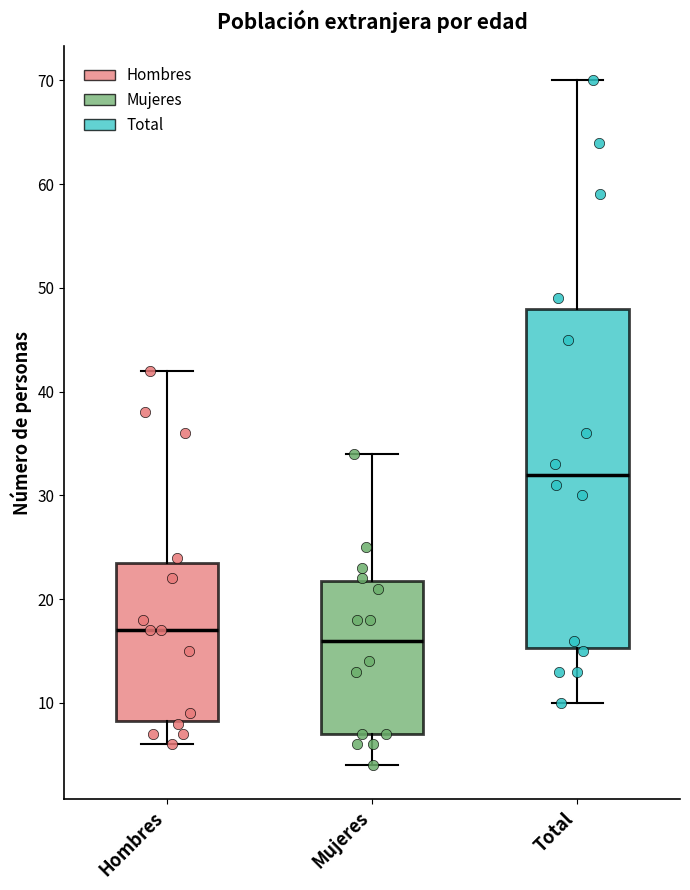

Reading left to right, read every box against the y-axis: the position of its median line, the range the box covers, and the ends of its whiskers. The values are not printed on the chart, so give them approximately, as read against the axis.

Hombres: median 17, box 8 to 24, whiskers 6 to 42
Mujeres: median 16, box 7 to 22, whiskers 4 to 34
Total: median 32, box 15 to 48, whiskers 10 to 70